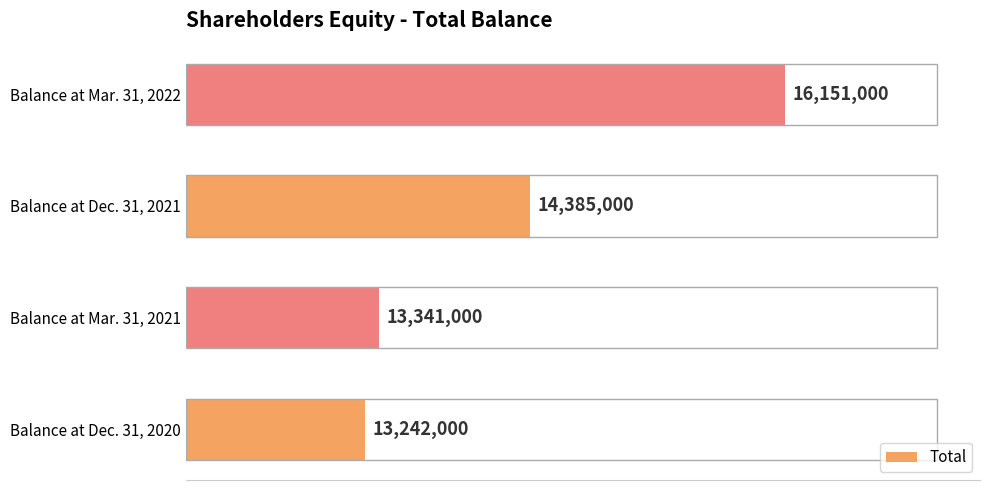

List the labels in order of value, smallest first.

Balance at Dec. 31, 2020, Balance at Mar. 31, 2021, Balance at Dec. 31, 2021, Balance at Mar. 31, 2022